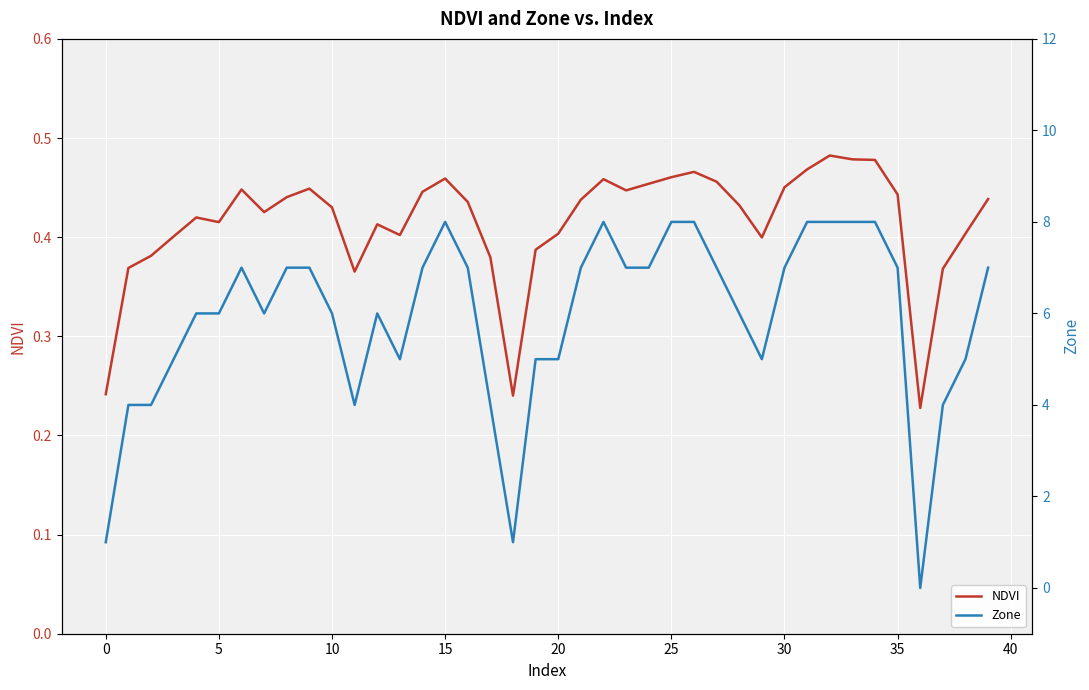

Rank the series at 37 from highest to lowest value.

Zone, NDVI